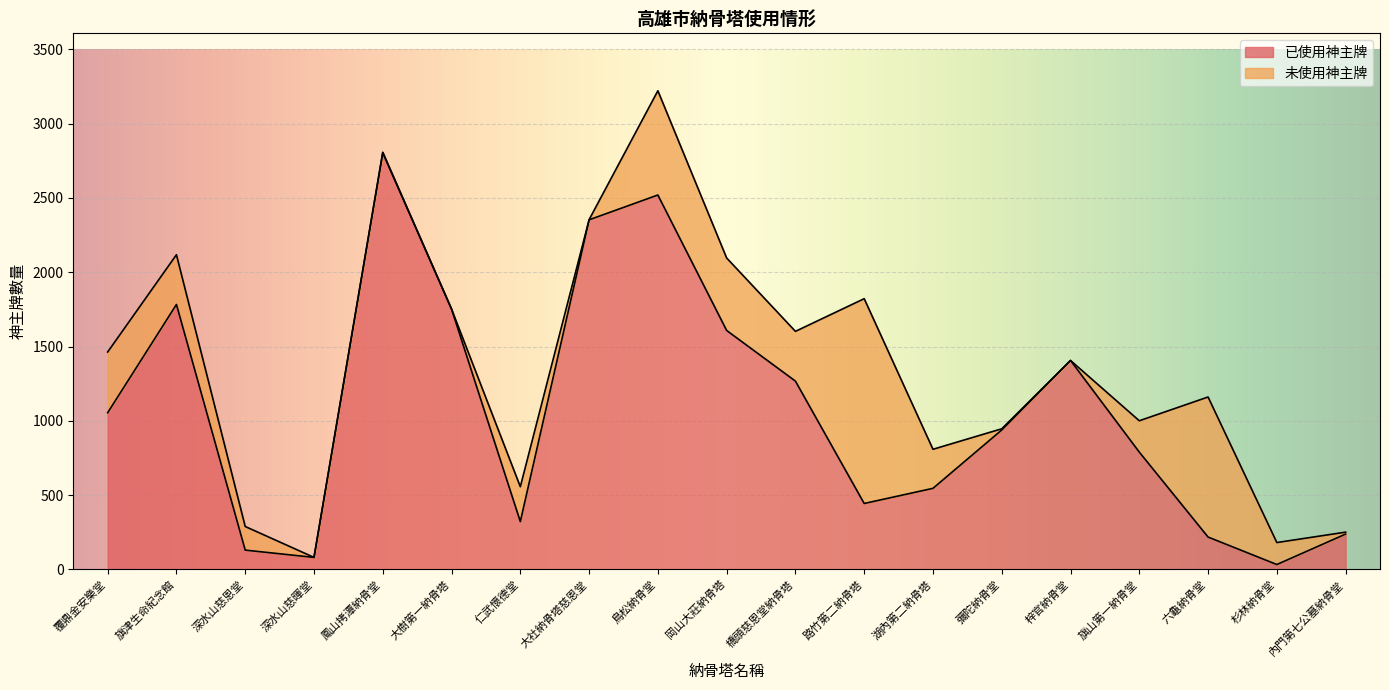

What is the label of the 10th point from the right?

岡山大莊納骨塔